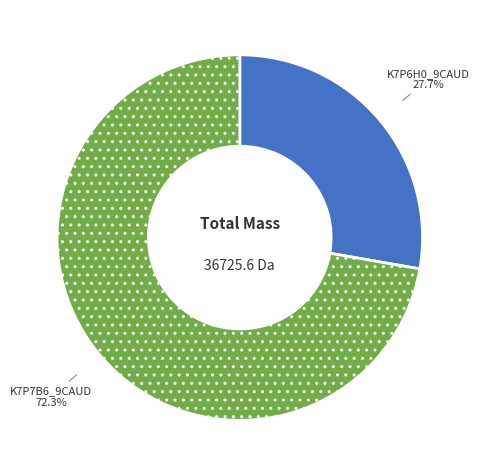

Rank the categories by value from lowest to highest.

K7P6H0_9CAUD, K7P7B6_9CAUD